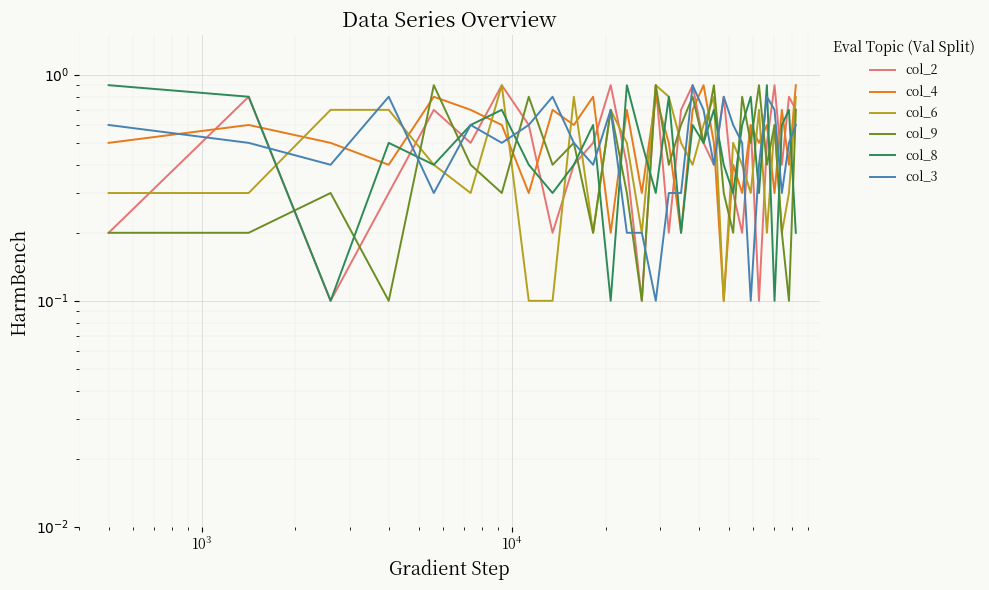

Which series ends up on top after the final intersection of col_3 and col_6?

col_6